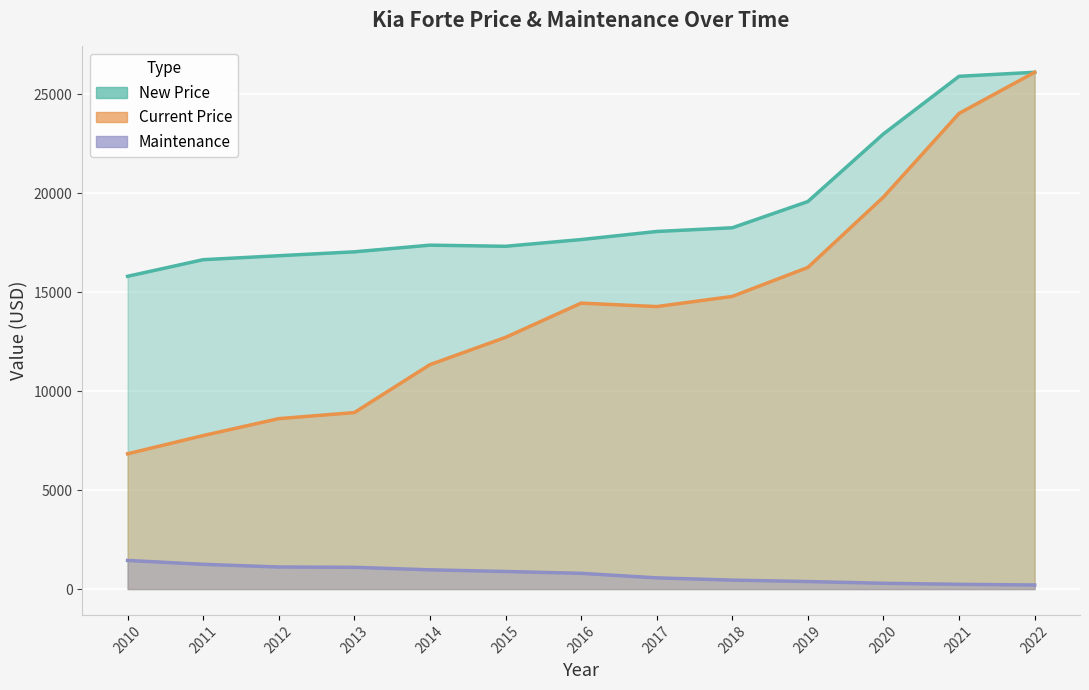

What is the difference between the second highest and second lowest values in the Current Price series?

16282